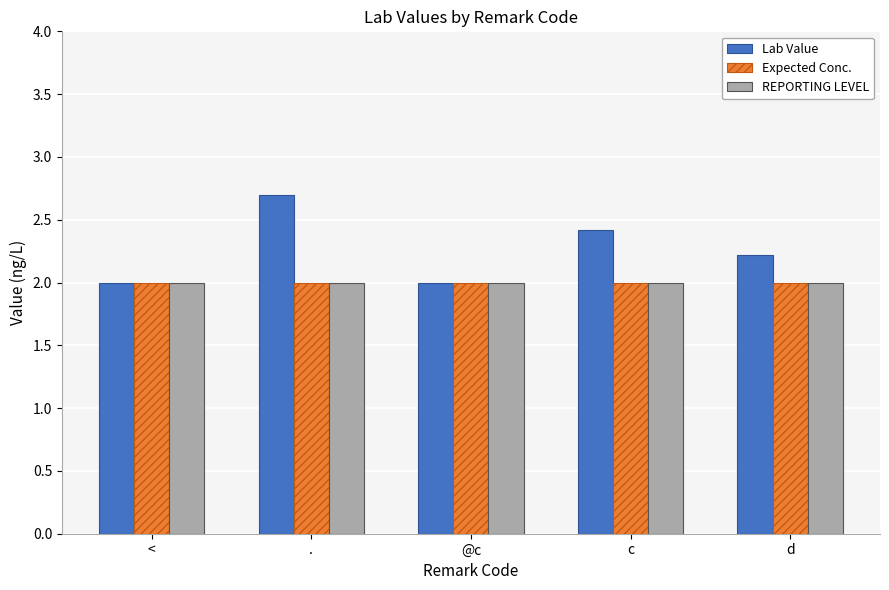

Read the Lab Value value at c.

2.4